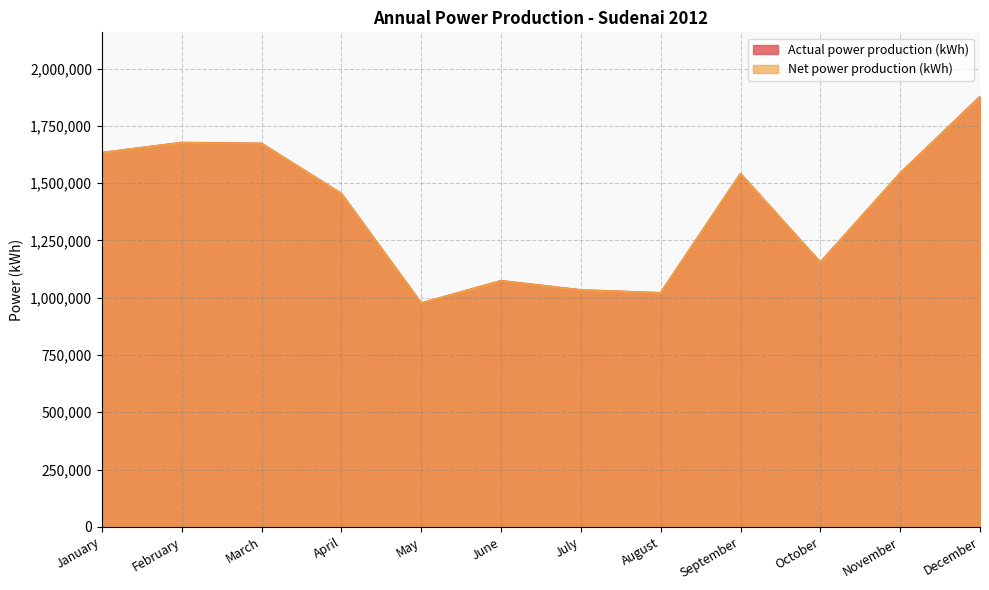

Is the value of Net power production (kWh) at November greater than the value of Actual power production (kWh) at August?

Yes